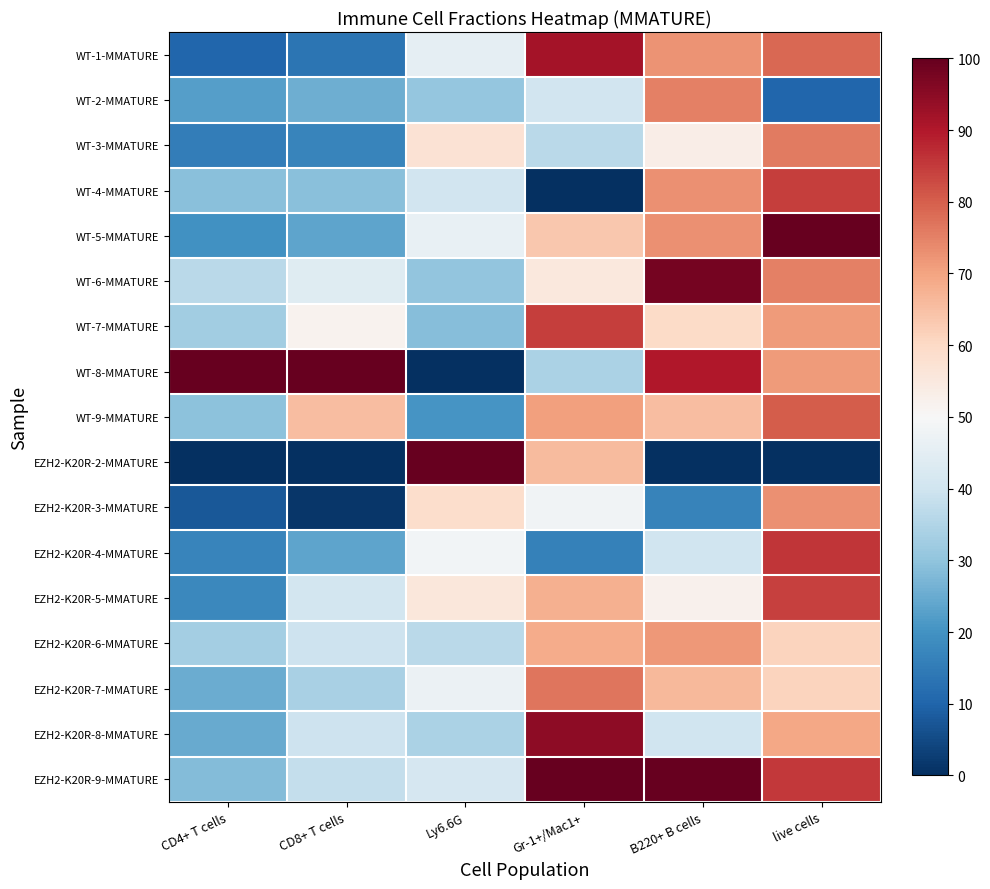

Reading left to right, transcribe all the data shown in this chart.

WT-1-MMATURE: CD4+ T cells=10.3	CD8+ T cells=13.4	Ly6.6G=45.6	Gr-1+/Mac1+=91.4	B220+ B cells=72.3	live cells=78.6
WT-2-MMATURE: CD4+ T cells=22.4	CD8+ T cells=25.7	Ly6.6G=30.8	Gr-1+/Mac1+=40.5	B220+ B cells=75.2	live cells=10.4
WT-3-MMATURE: CD4+ T cells=15.3	CD8+ T cells=17.0	Ly6.6G=57.2	Gr-1+/Mac1+=36.6	B220+ B cells=53.3	live cells=75.8
WT-4-MMATURE: CD4+ T cells=29.0	CD8+ T cells=29.3	Ly6.6G=40.3	Gr-1+/Mac1+=0.0	B220+ B cells=72.9	live cells=84.6
WT-5-MMATURE: CD4+ T cells=19.6	CD8+ T cells=23.6	Ly6.6G=46.5	Gr-1+/Mac1+=63.4	B220+ B cells=72.9	live cells=100.0
WT-6-MMATURE: CD4+ T cells=36.4	CD8+ T cells=43.9	Ly6.6G=30.4	Gr-1+/Mac1+=55.3	B220+ B cells=97.7	live cells=75.2
WT-7-MMATURE: CD4+ T cells=32.7	CD8+ T cells=51.9	Ly6.6G=28.7	Gr-1+/Mac1+=84.4	B220+ B cells=59.6	live cells=71.4
WT-8-MMATURE: CD4+ T cells=100.0	CD8+ T cells=100.0	Ly6.6G=0.0	Gr-1+/Mac1+=34.2	B220+ B cells=90.2	live cells=71.4
WT-9-MMATURE: CD4+ T cells=29.6	CD8+ T cells=65.4	Ly6.6G=20.6	Gr-1+/Mac1+=70.4	B220+ B cells=65.4	live cells=80.2
EZH2-K20R-2-MMATURE: CD4+ T cells=0.0	CD8+ T cells=0.0	Ly6.6G=100.0	Gr-1+/Mac1+=65.8	B220+ B cells=0.0	live cells=0.0
EZH2-K20R-3-MMATURE: CD4+ T cells=7.5	CD8+ T cells=1.2	Ly6.6G=58.9	Gr-1+/Mac1+=48.2	B220+ B cells=16.5	live cells=73.0
EZH2-K20R-4-MMATURE: CD4+ T cells=17.1	CD8+ T cells=23.6	Ly6.6G=48.6	Gr-1+/Mac1+=16.3	B220+ B cells=40.2	live cells=85.8
EZH2-K20R-5-MMATURE: CD4+ T cells=17.8	CD8+ T cells=40.9	Ly6.6G=55.7	Gr-1+/Mac1+=67.7	B220+ B cells=52.1	live cells=84.3
EZH2-K20R-6-MMATURE: CD4+ T cells=33.0	CD8+ T cells=39.7	Ly6.6G=36.6	Gr-1+/Mac1+=68.5	B220+ B cells=71.7	live cells=61.3
EZH2-K20R-7-MMATURE: CD4+ T cells=25.2	CD8+ T cells=33.7	Ly6.6G=46.9	Gr-1+/Mac1+=76.7	B220+ B cells=66.2	live cells=61.3
EZH2-K20R-8-MMATURE: CD4+ T cells=24.6	CD8+ T cells=39.7	Ly6.6G=34.3	Gr-1+/Mac1+=94.6	B220+ B cells=40.1	live cells=69.5
EZH2-K20R-9-MMATURE: CD4+ T cells=28.3	CD8+ T cells=37.9	Ly6.6G=41.8	Gr-1+/Mac1+=100.0	B220+ B cells=100.0	live cells=85.5